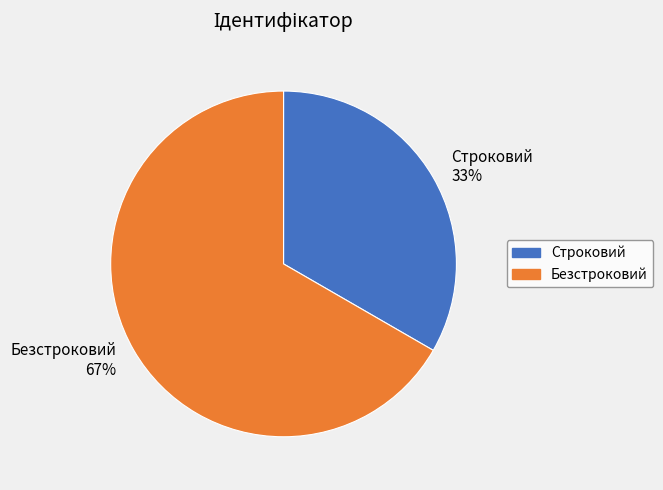

To the nearest percent, what is the combined percentage of Безстроковий and Строковий?

100%